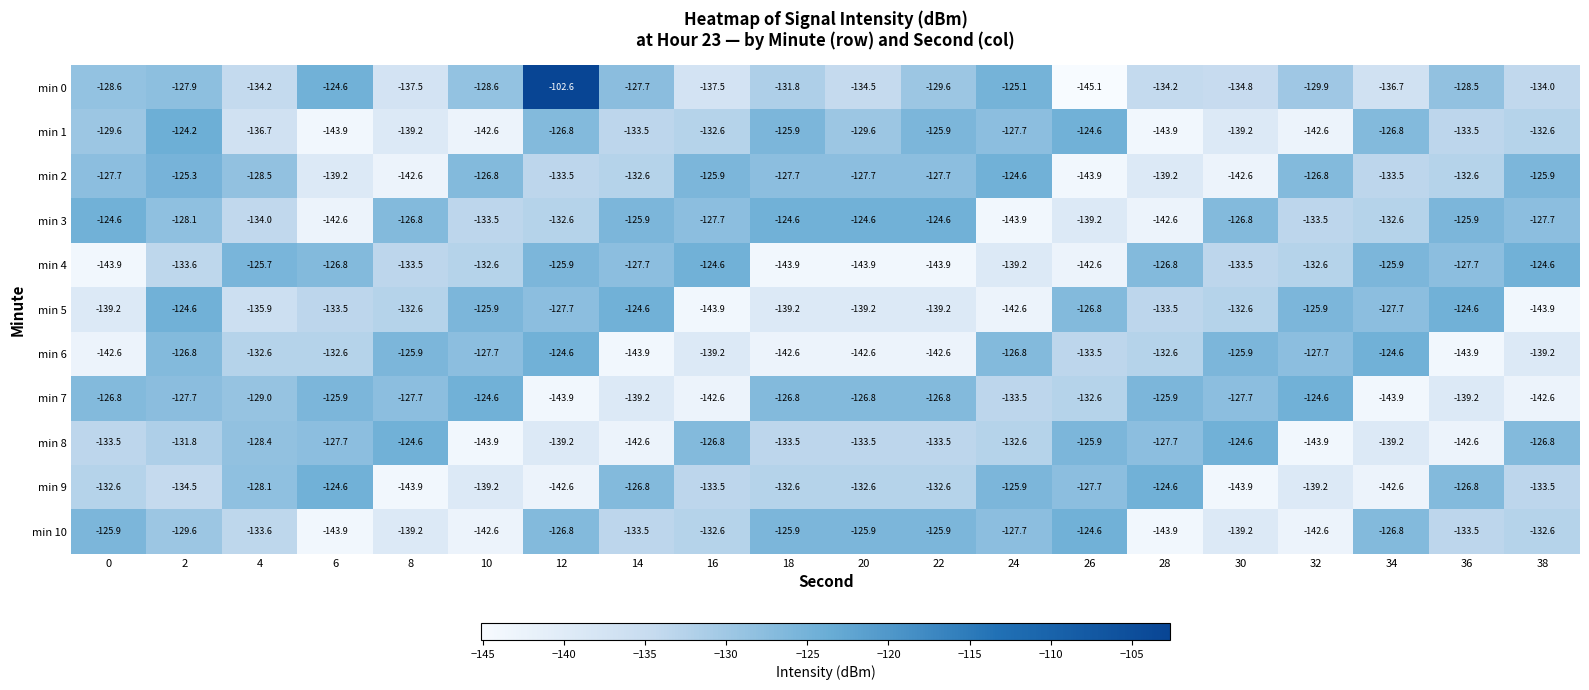

The value of min 0 at 12 is -102.6. True or false?

True